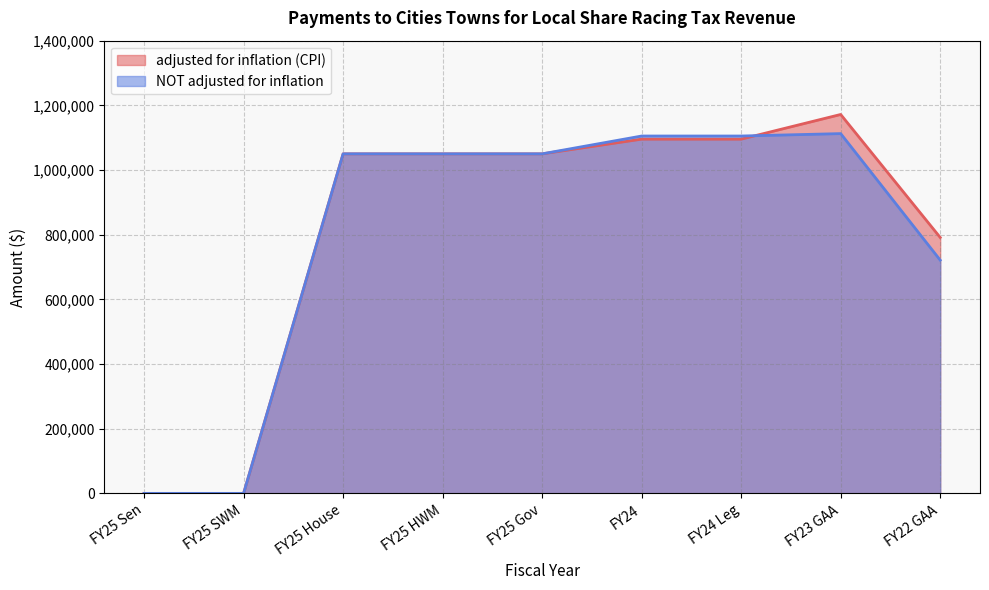

What is the average value of the adjusted for inflation (CPI) series?

811569